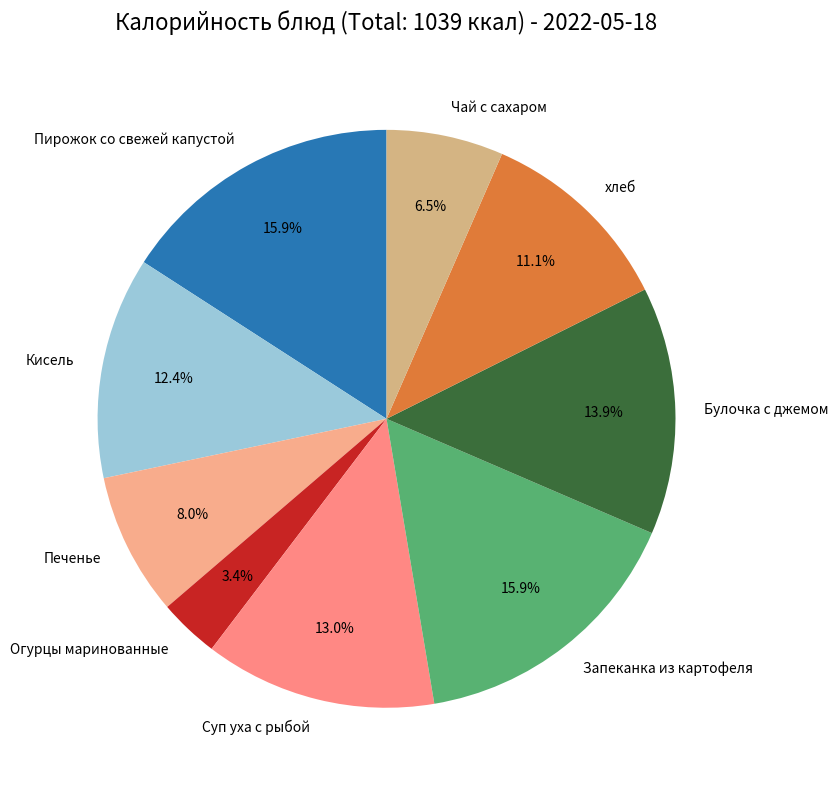

To the nearest percent, what percentage of the pie is Огурцы маринованные?

3%